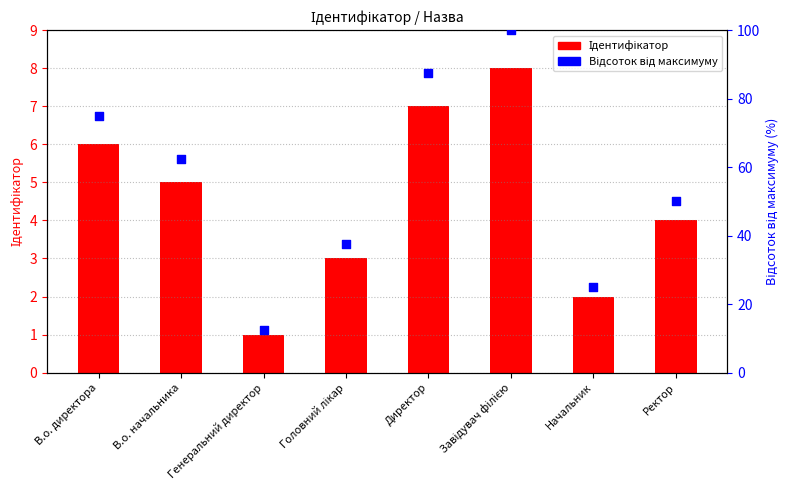

What are all the series names shown in the legend?

Ідентифікатор, Відсоток від максимуму